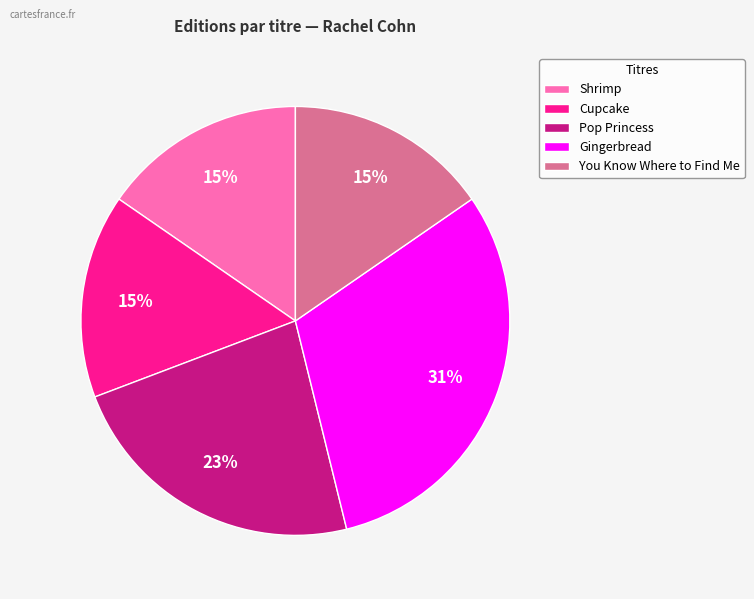

Which slice is the largest?

Gingerbread